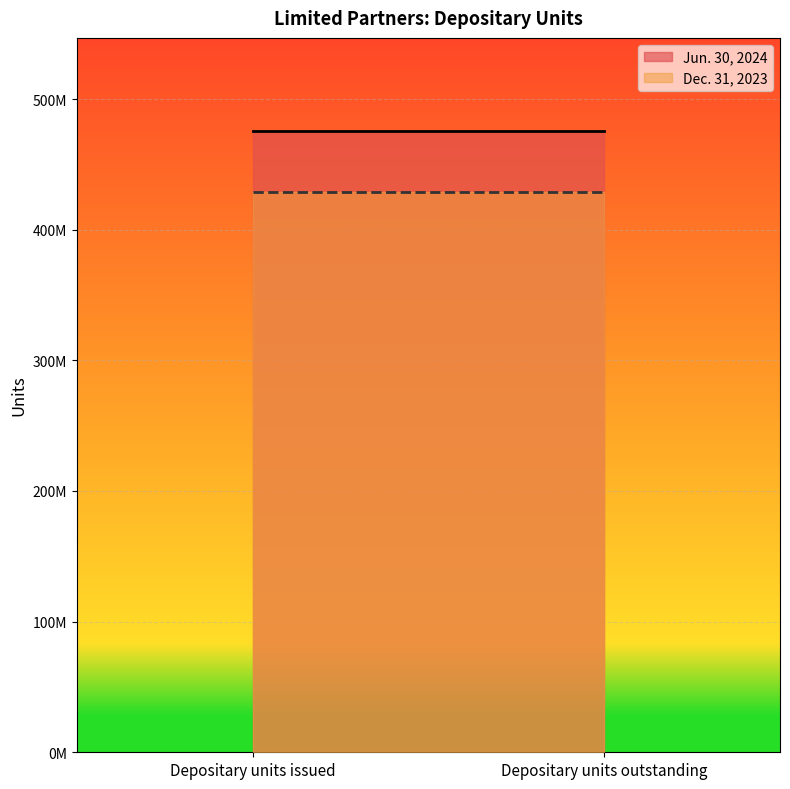

At how many categories does at least one series exceed 458227280?

2